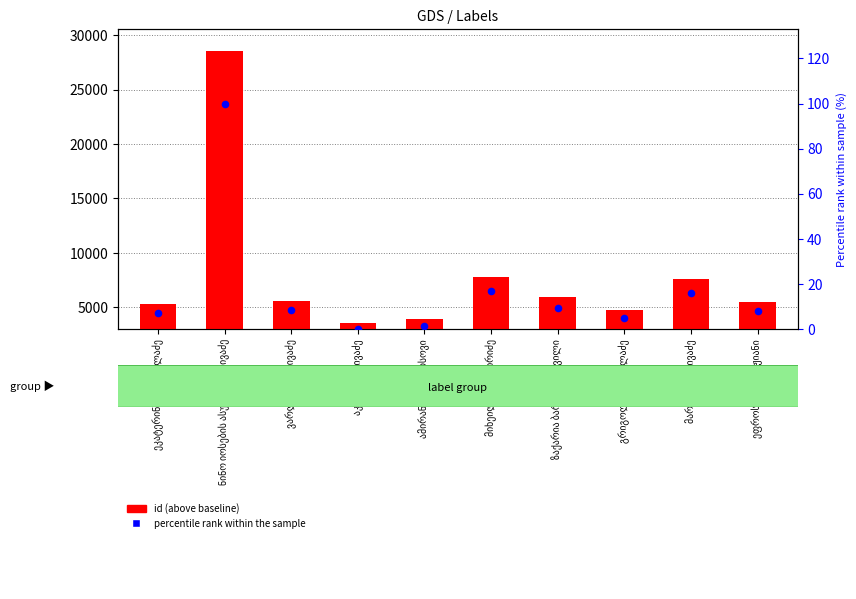

Which series reaches the minimum Y coordinate?

percentile rank within the sample